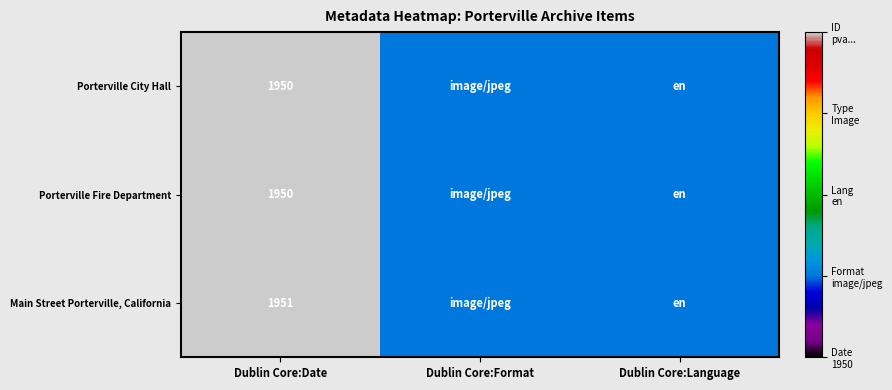

True or false: Main Street Porterville, California has a value of 1951 at Dublin Core:Date.

True